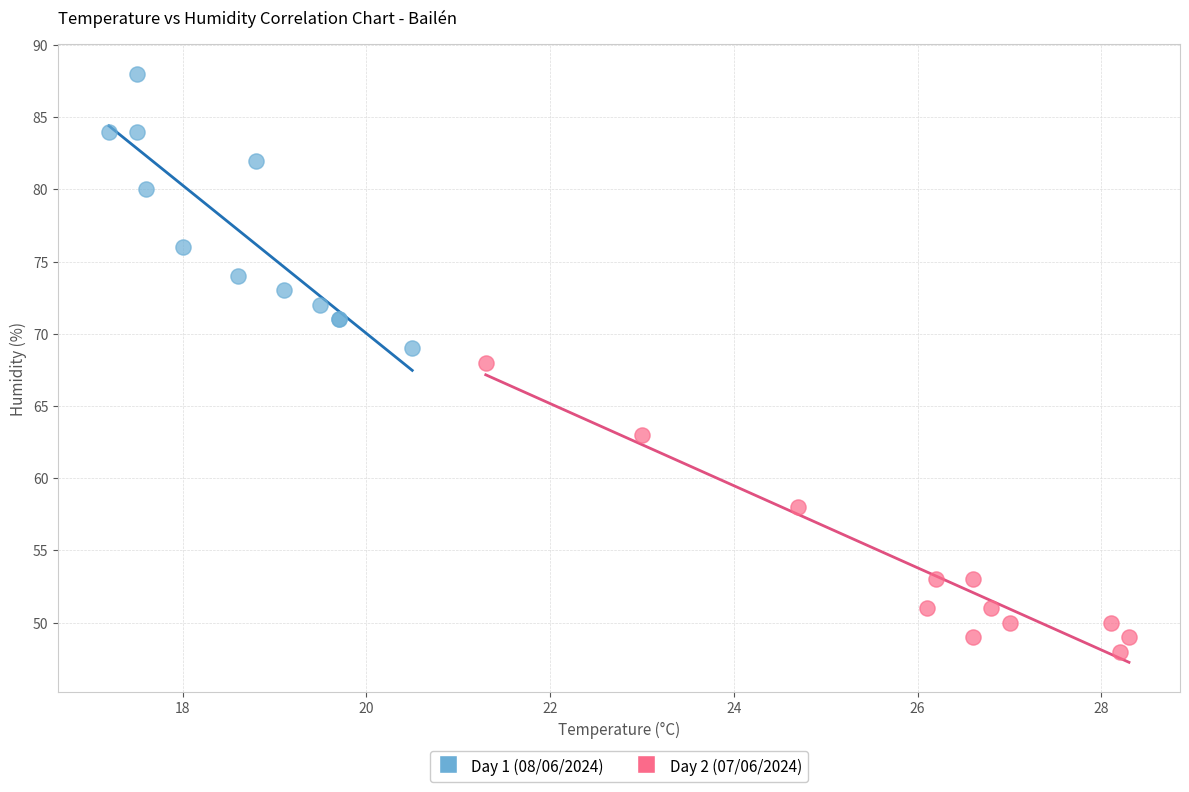

Which series reaches the maximum Y coordinate?

Day 1 (08/06/2024)